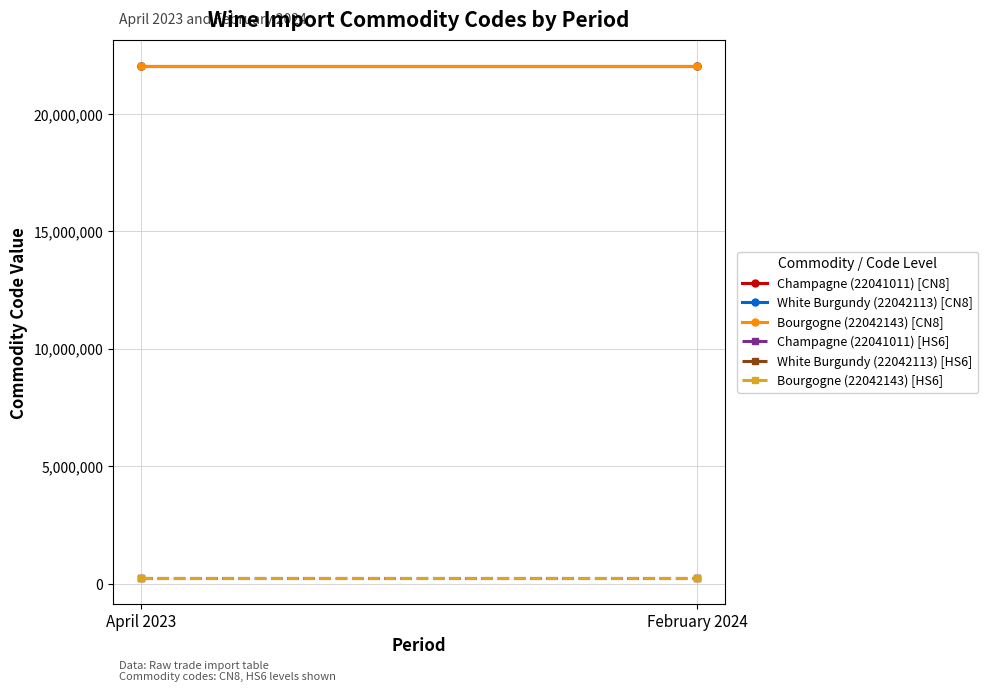

True or false: Champagne (22041011) [HS6] has a value of 220410 at April 2023.

True